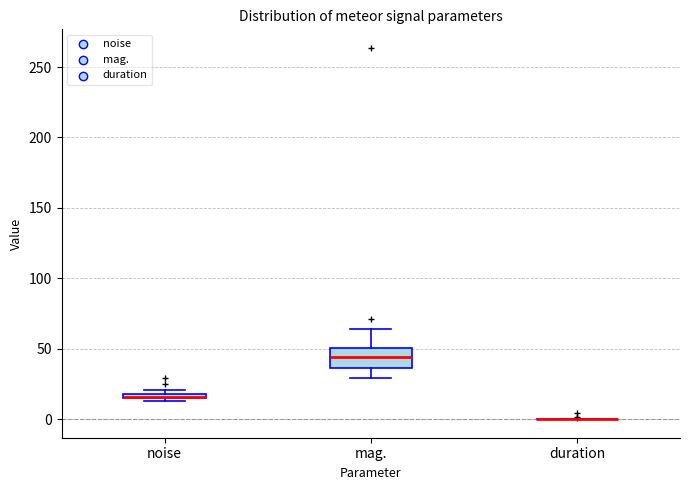

Comparing the boxes themselves (not the whiskers), which one is the tallest?

mag.